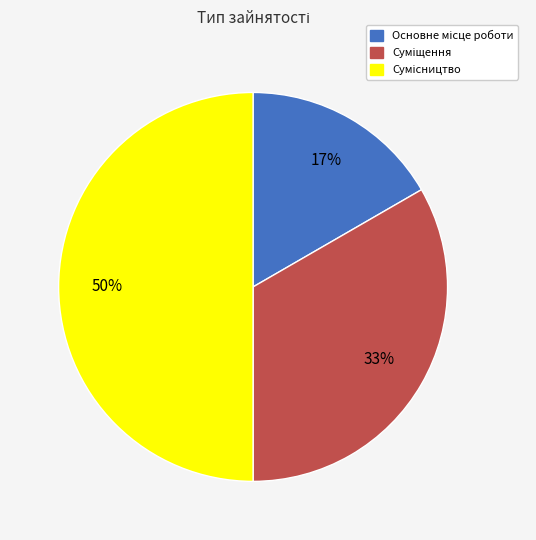

Count the number of slices in the pie.

3